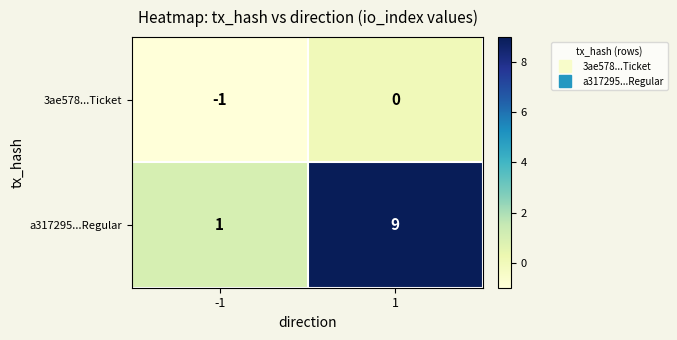

Which series has the largest range (max minus min)?

a317295...Regular